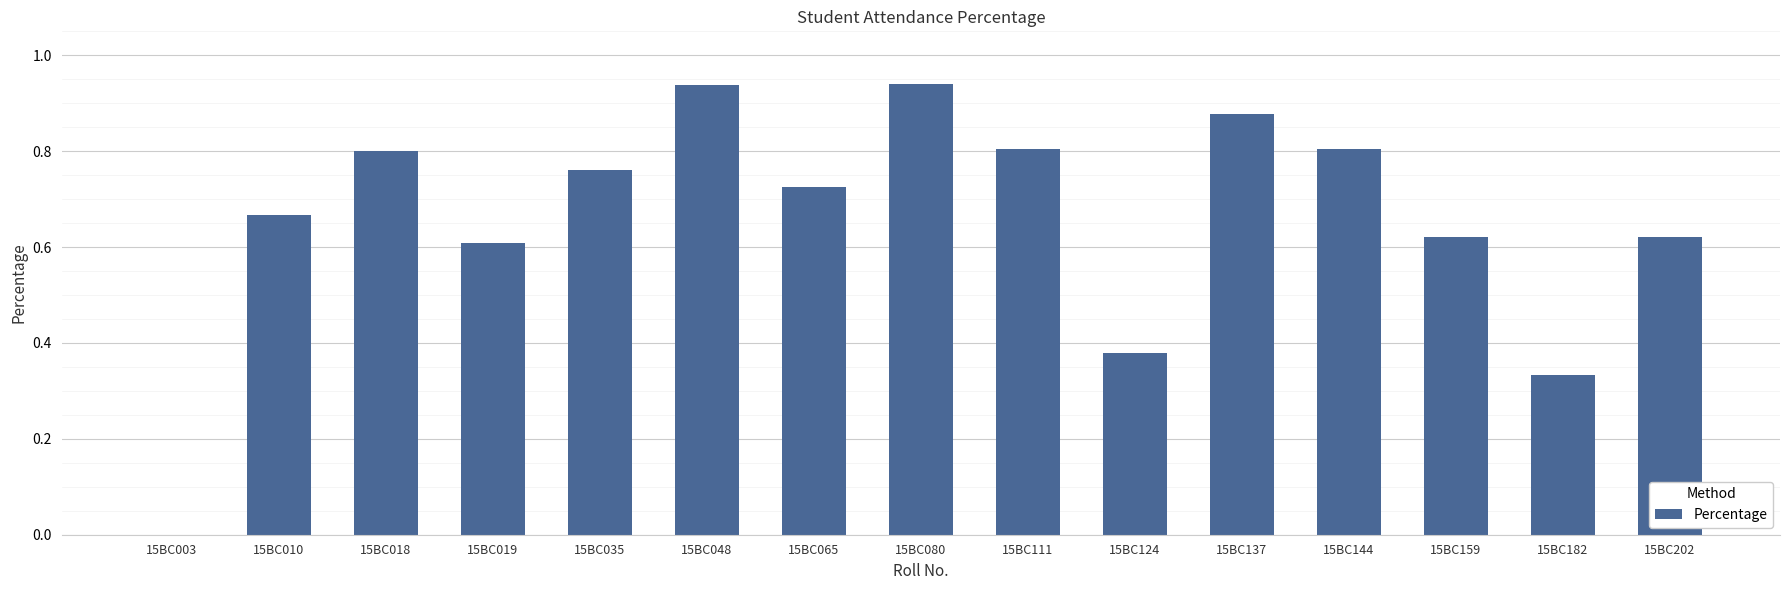

What is the difference between the values at 15BC019 and 15BC124?

0.2